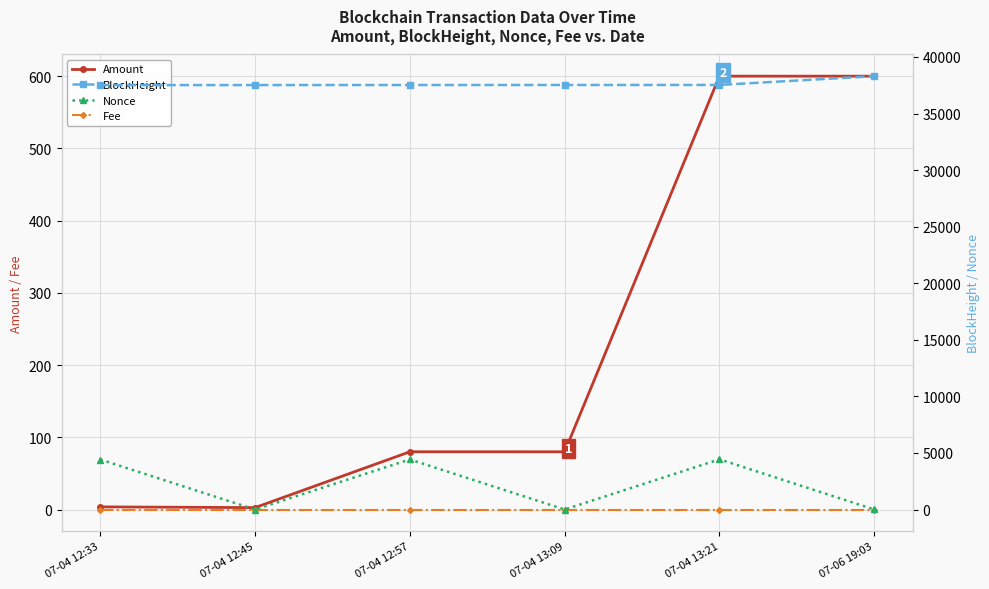

True or false: Amount and Fee cross at least once.

False